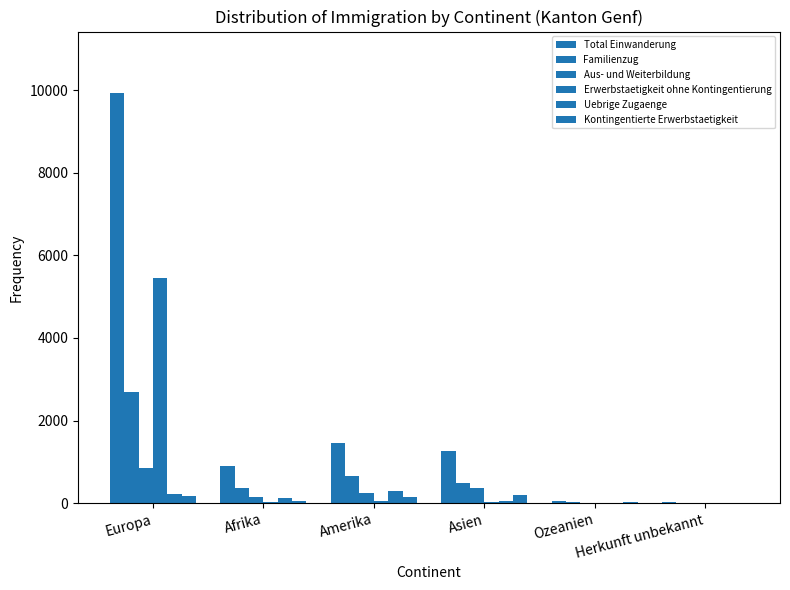

How many groups of bars are there?

6